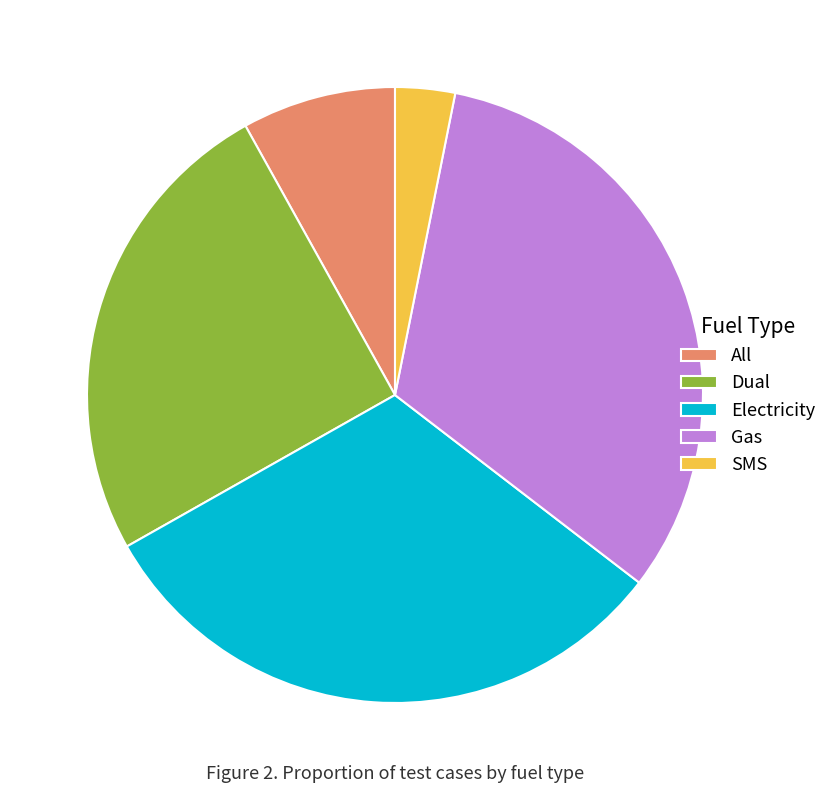

The All slice represents 8% of the pie. True or false?

True